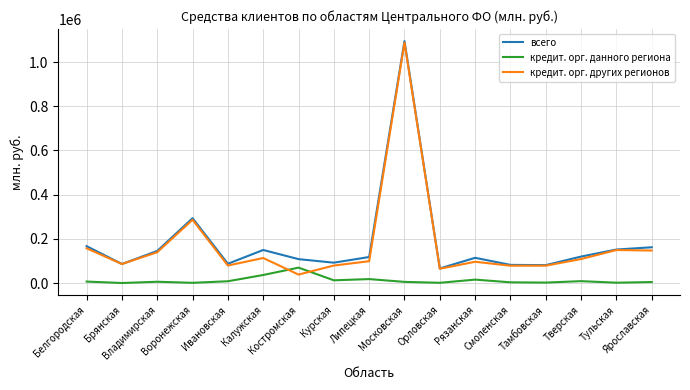

At how many categories does at least one series exceed 643539?

1